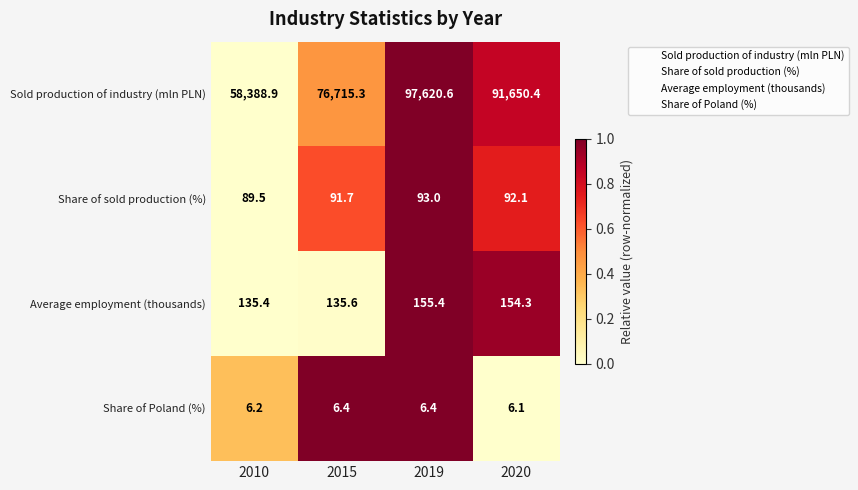

Which series has the widest spread of values?

Sold production of industry (mln PLN)